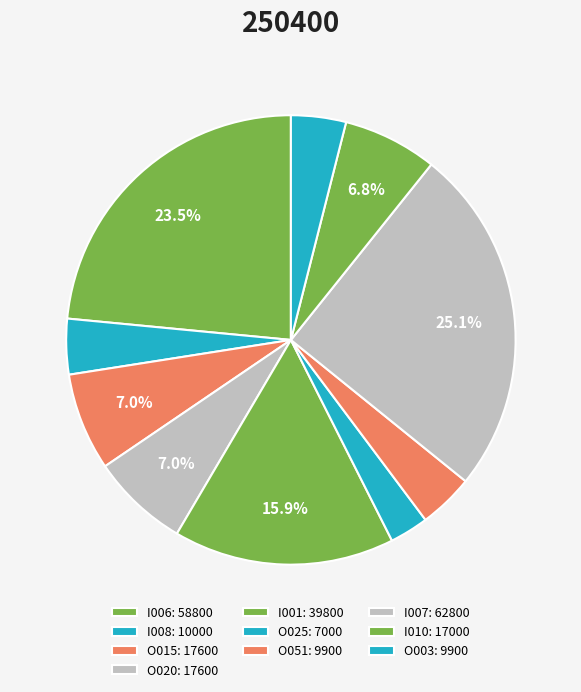

How many segments does this pie chart have?

10